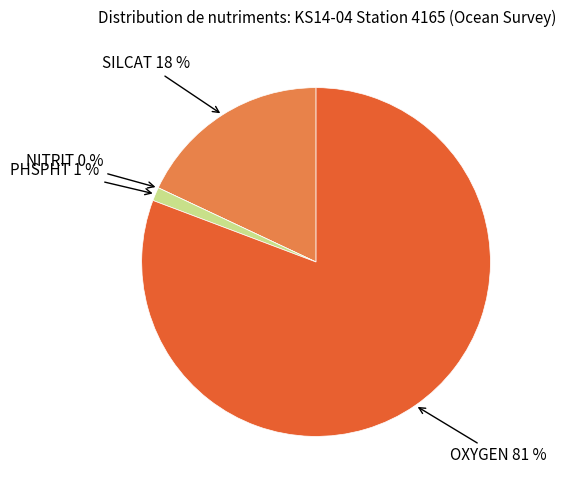

Rank the categories by value from lowest to highest.

NITRIT, PHSPHT, SILCAT, OXYGEN